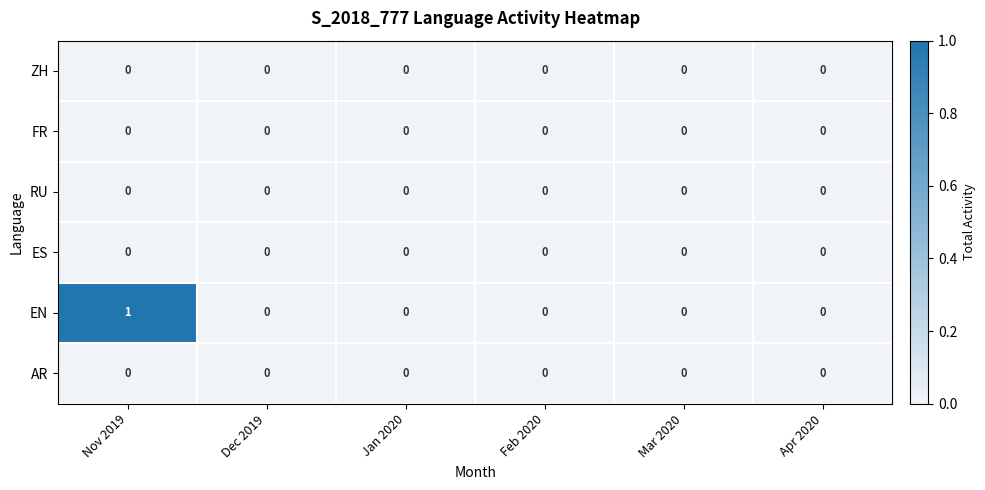

At which category does the chart reach its peak across all series?

Nov 2019